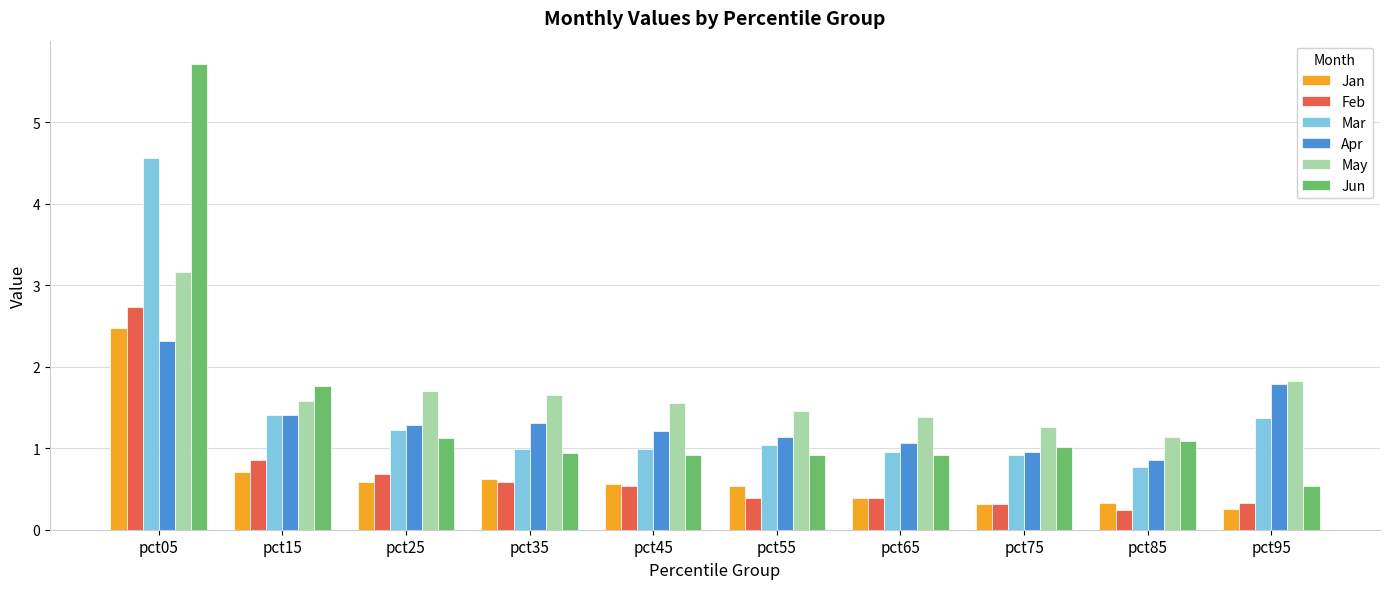

What is the value of the Feb bar at the 5th from the left?

0.5